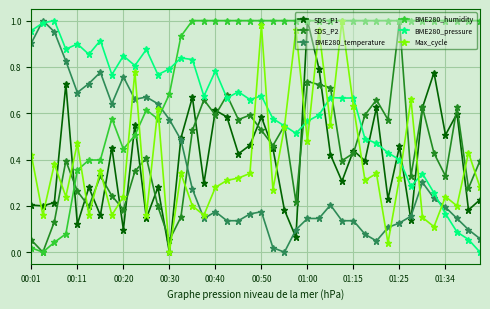

True or false: SDS_P2 has more than 0 points higher than both neighbors.

True